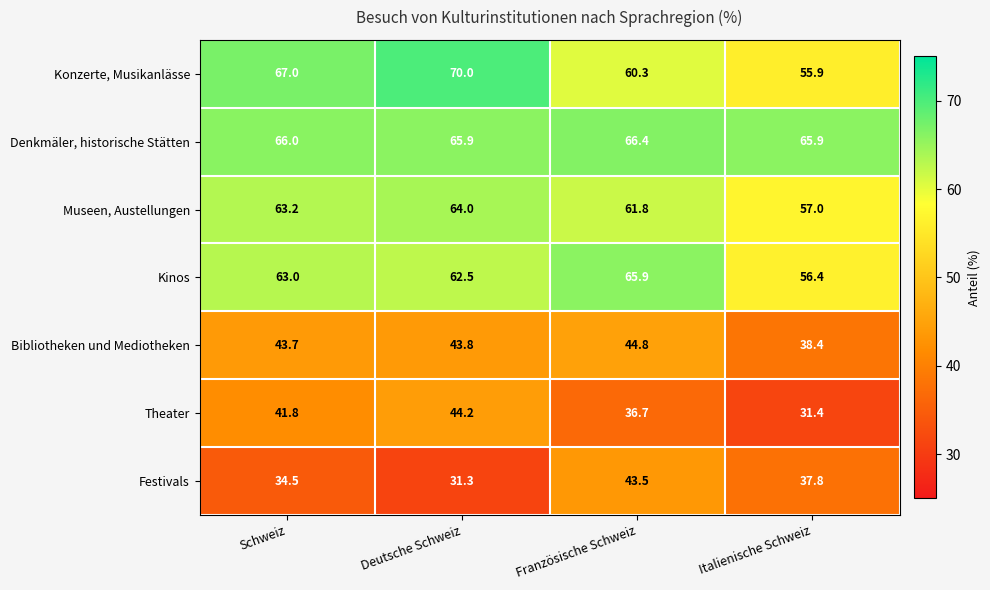

At which category does the chart reach its minimum across all series?

Deutsche Schweiz